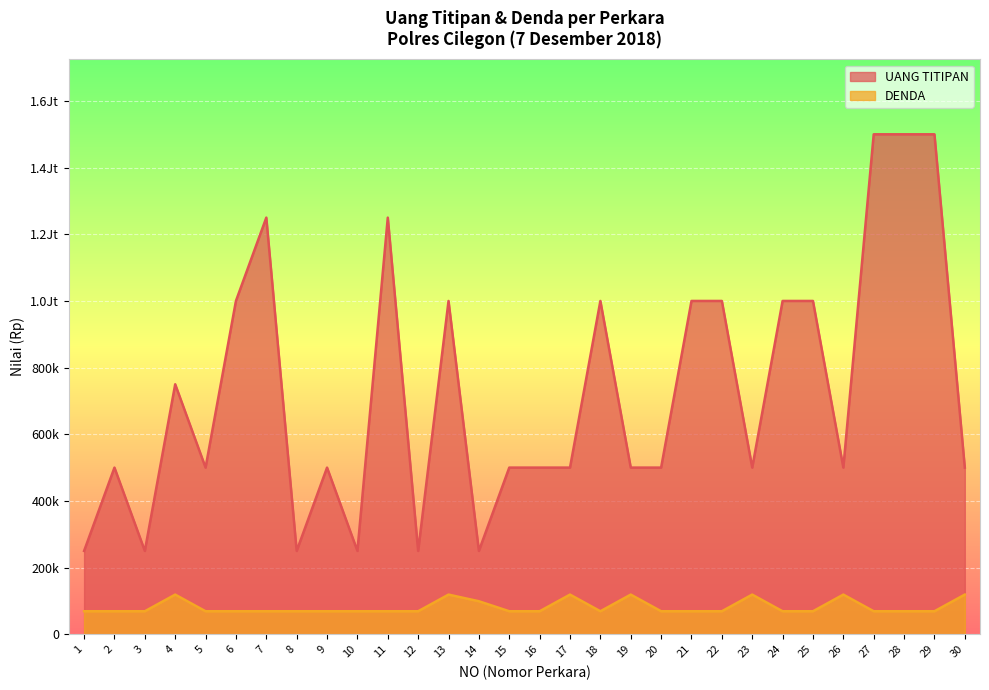

How many data points does each series have?

30